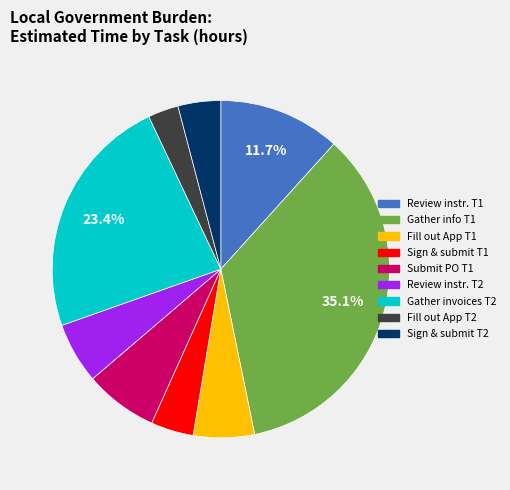

Is there any slice that represents more than half of the pie?

No